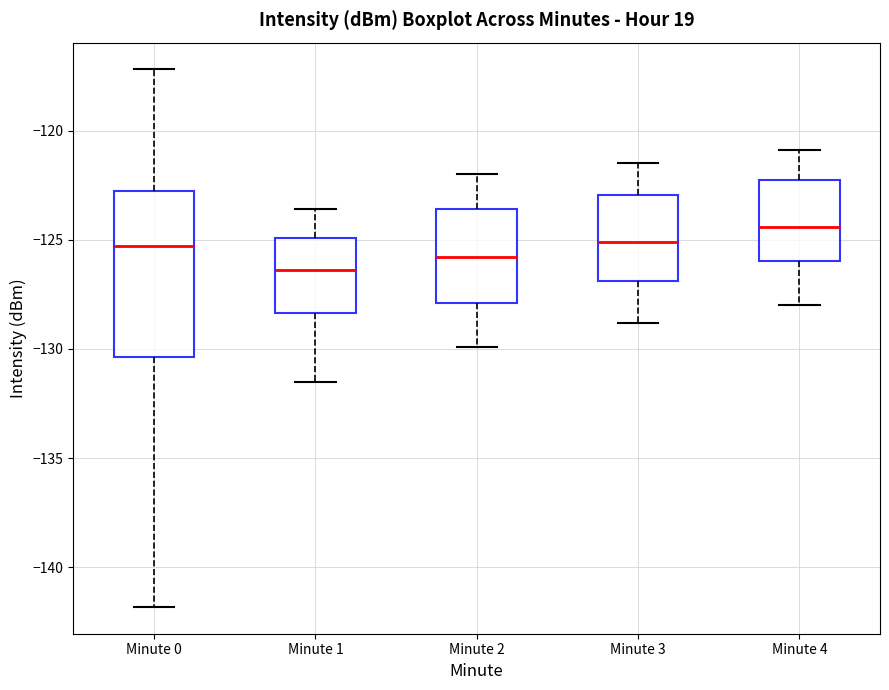

Which box's median line is the highest?

Minute 4